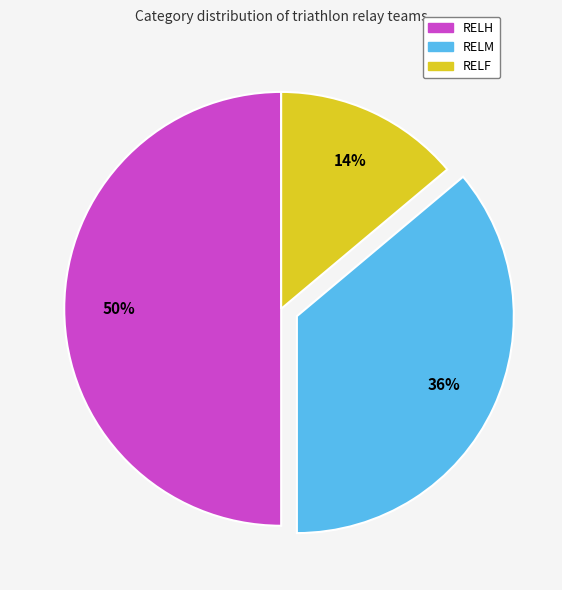

Which category has the smallest portion of the pie?

RELF